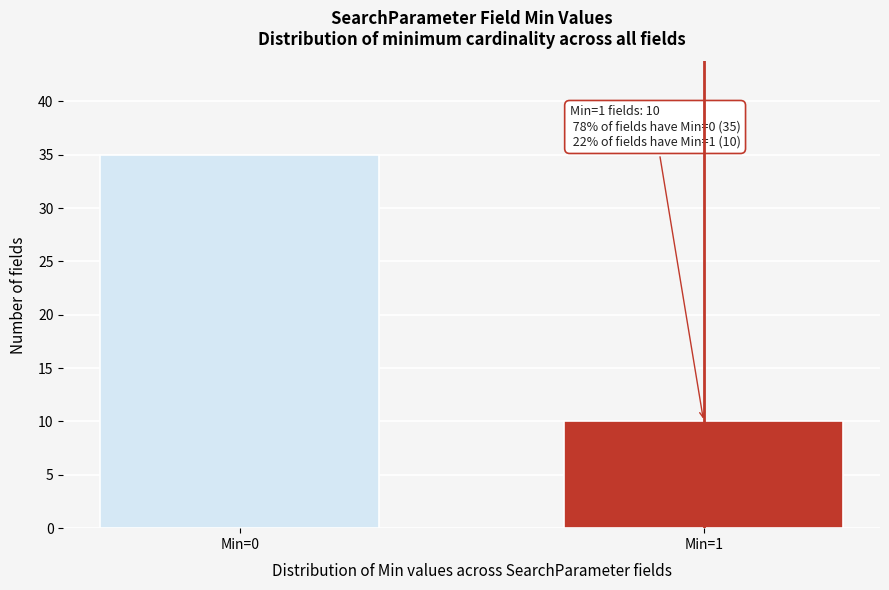

Reading left to right, extract all data points from this chart.

35	10